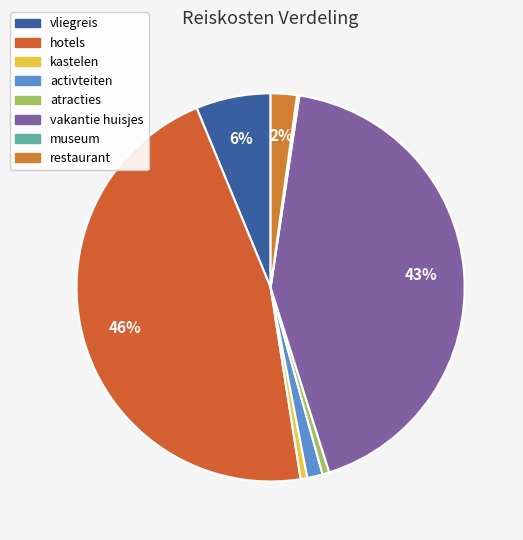

Which slice is the smallest?

museum